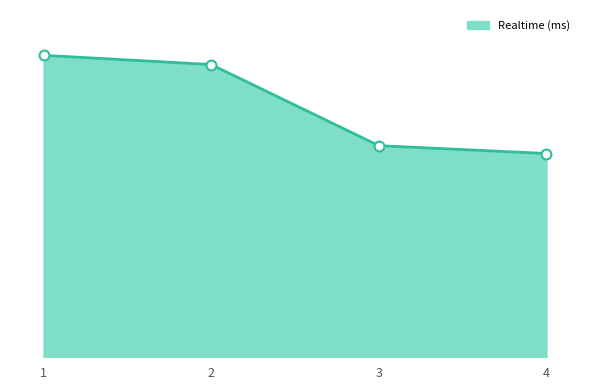

Approximately how many times larger is the value at 1 compared to 4?

1.5